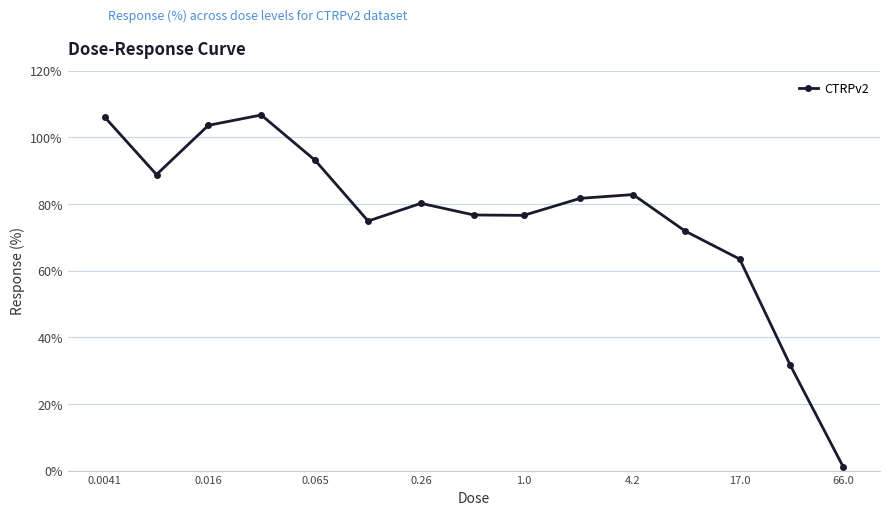

What is the average value?

76.0